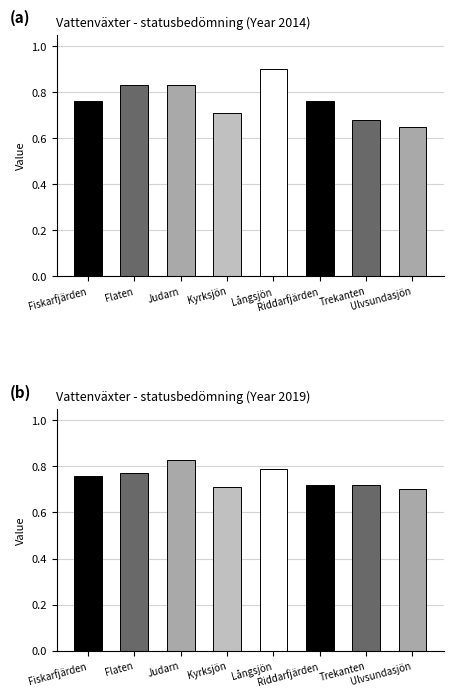

What is the difference between the second highest and minimum values?

0.2